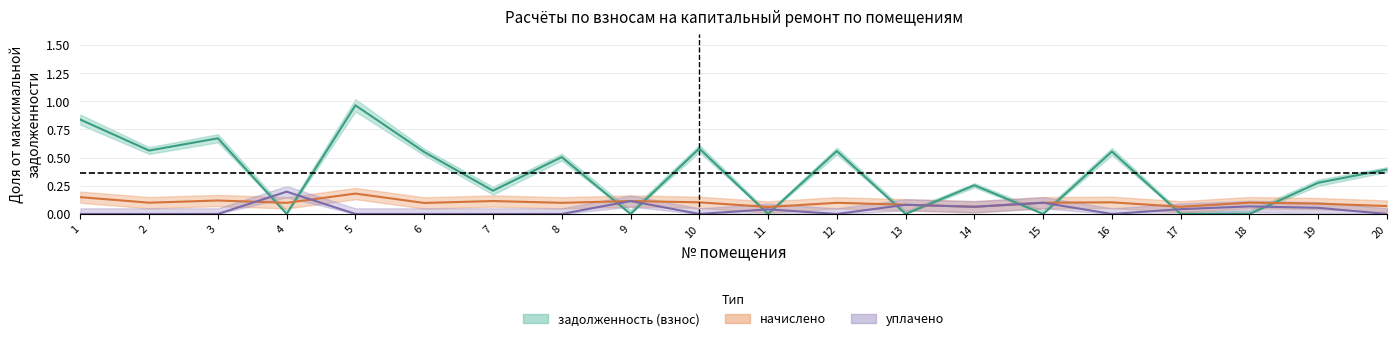

What is the difference between the second highest and minimum values in the уплачено series?

0.1